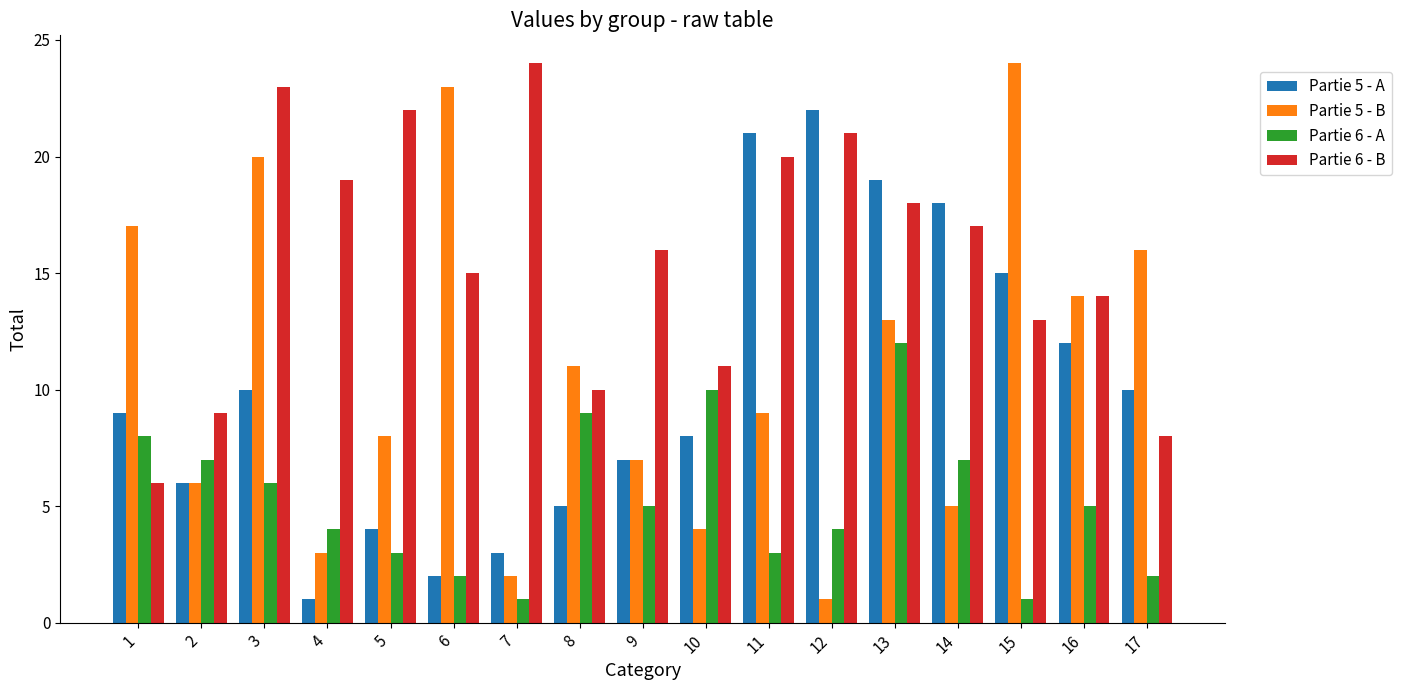

Rank the categories by Partie 6 - B value from highest to lowest.

7, 3, 5, 12, 11, 4, 13, 14, 9, 6, 16, 15, 10, 8, 2, 17, 1